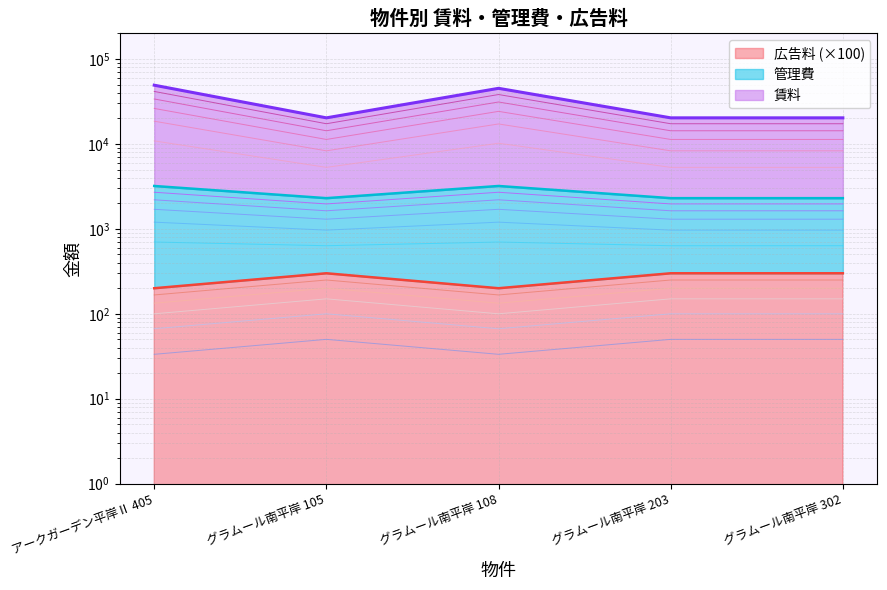

What is the label of the 2nd point from the left?

グラムール南平岸 105